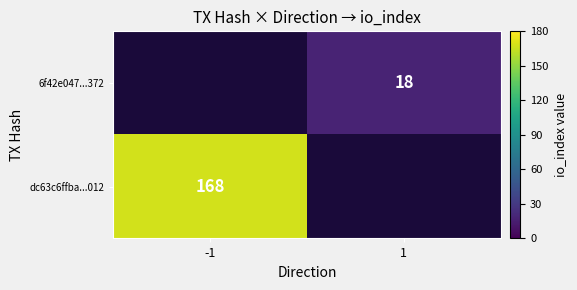

Is it true that 6f42e047...372 equals 18 at 1?

True